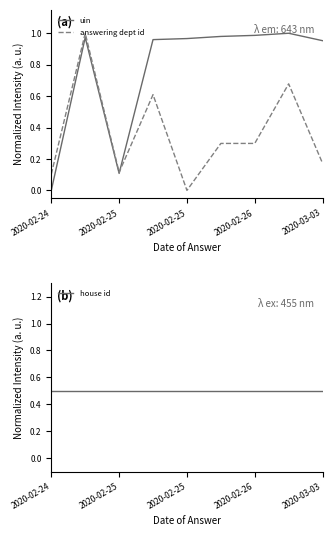

What is the sum of the uin values at 6 and 2020-02-26?

1.9